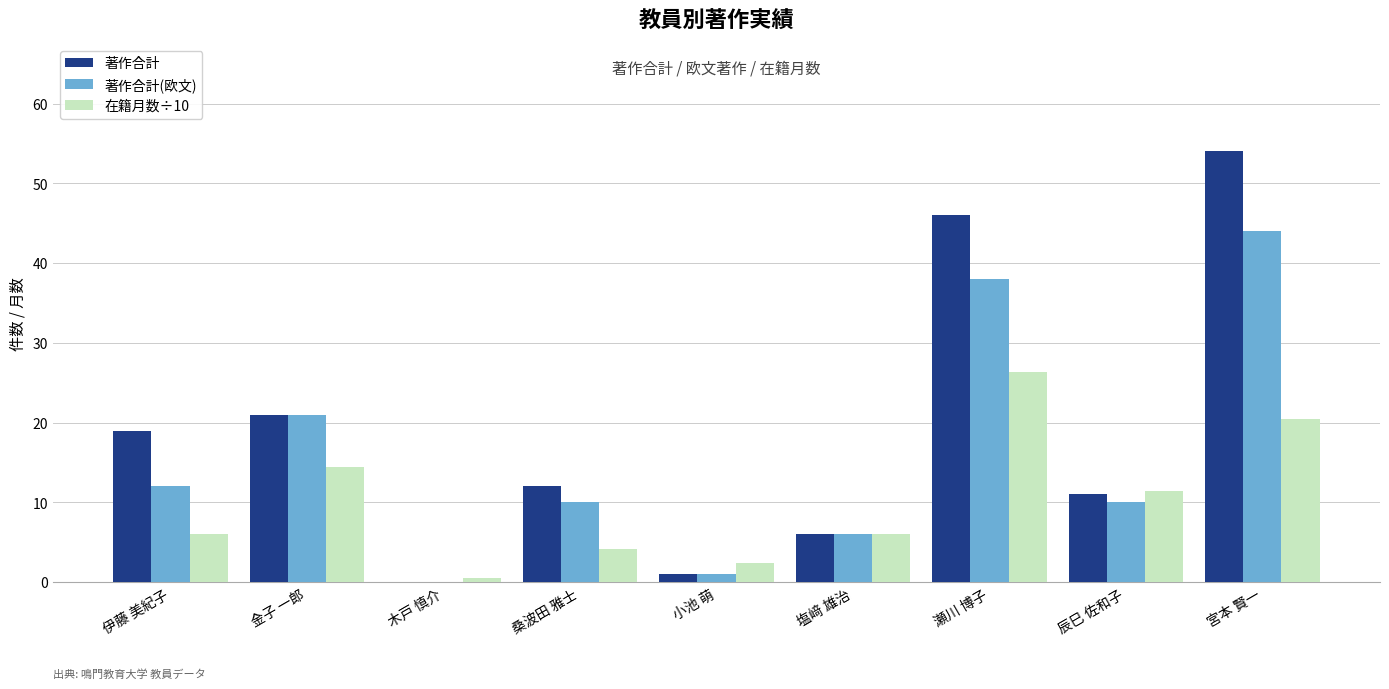

How many values in 著作合計 are above zero?

8